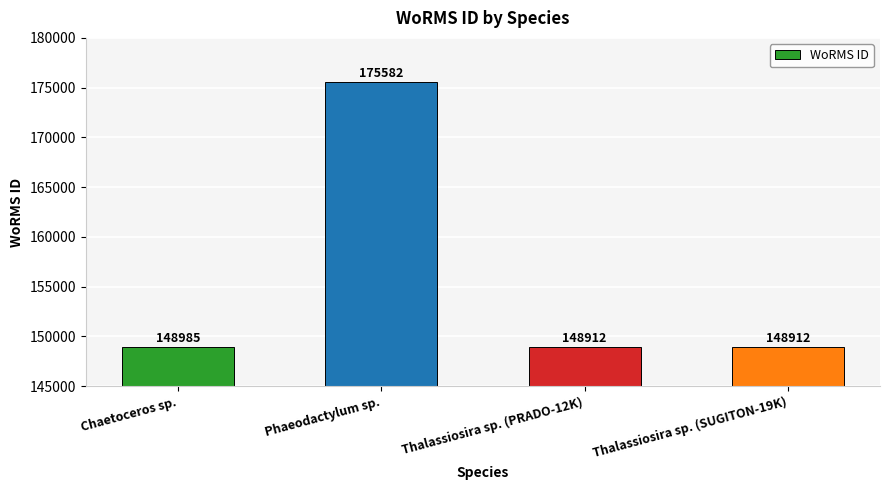

Which category has the highest value across all series?

Phaeodactylum sp.